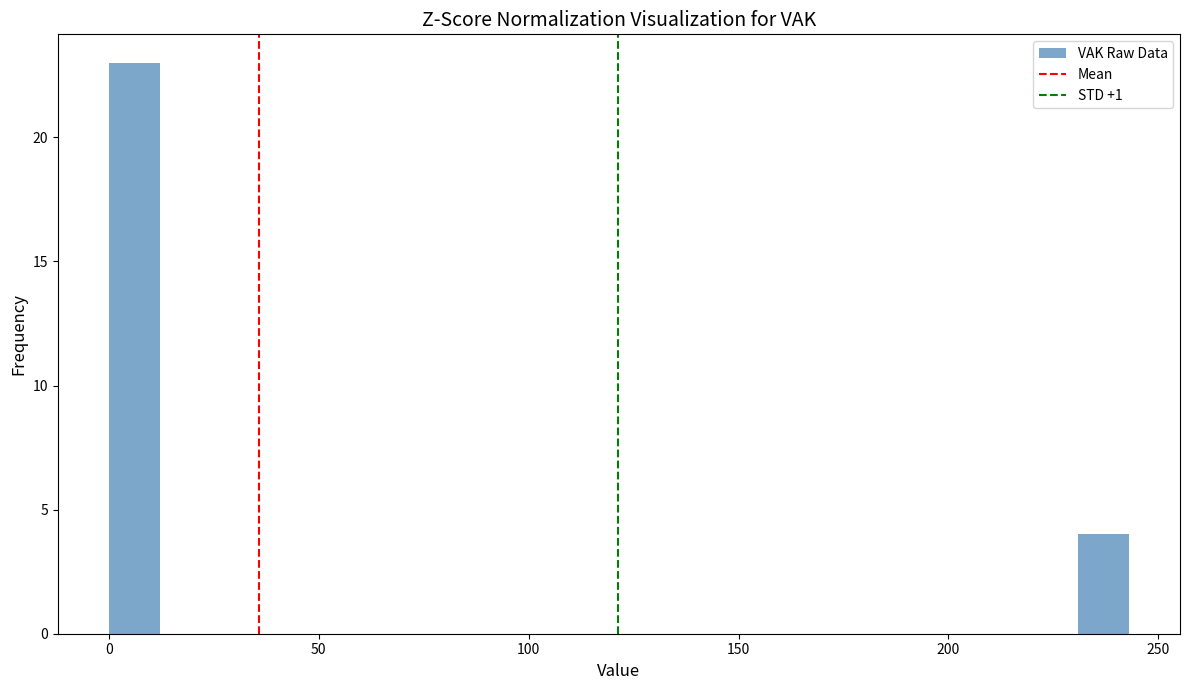

Around what value on the x-axis is the tallest bar? Give the approximate position of its centre, as read against the axis.

5